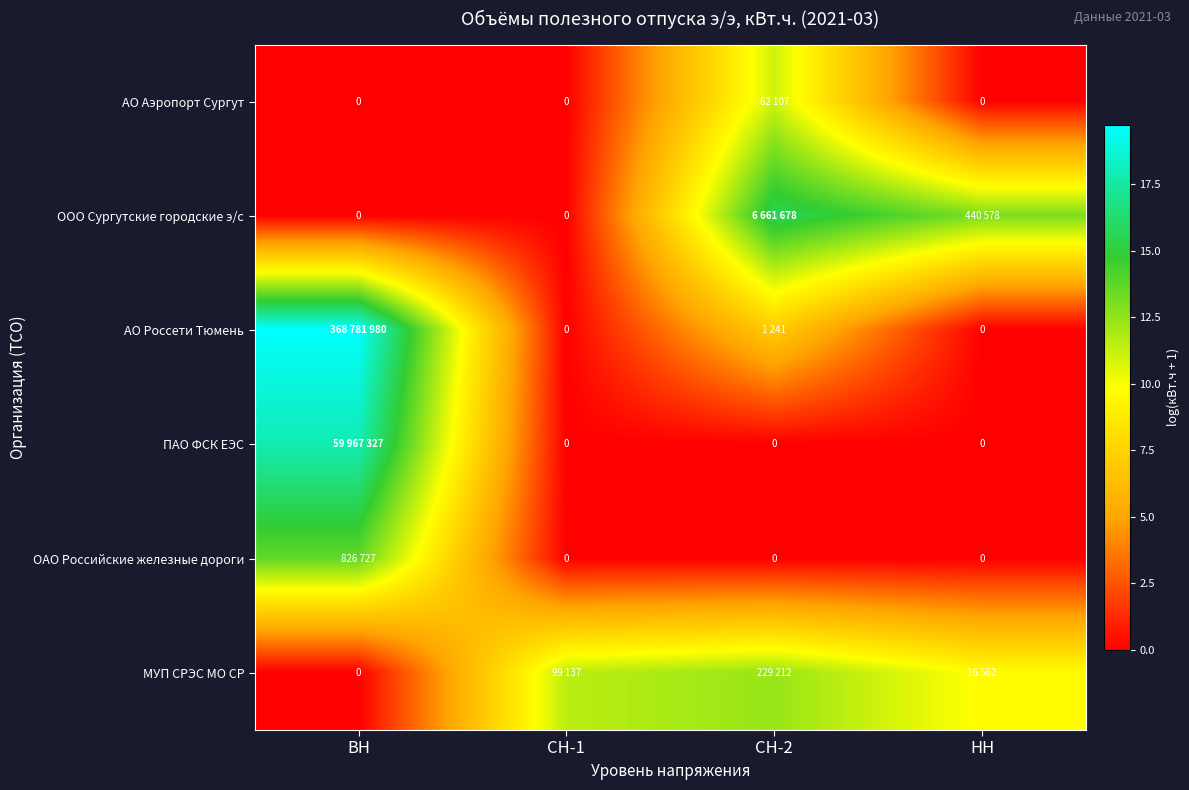

True or false: АО Россети Тюмень has a value of 11.0 at СН-2.

False